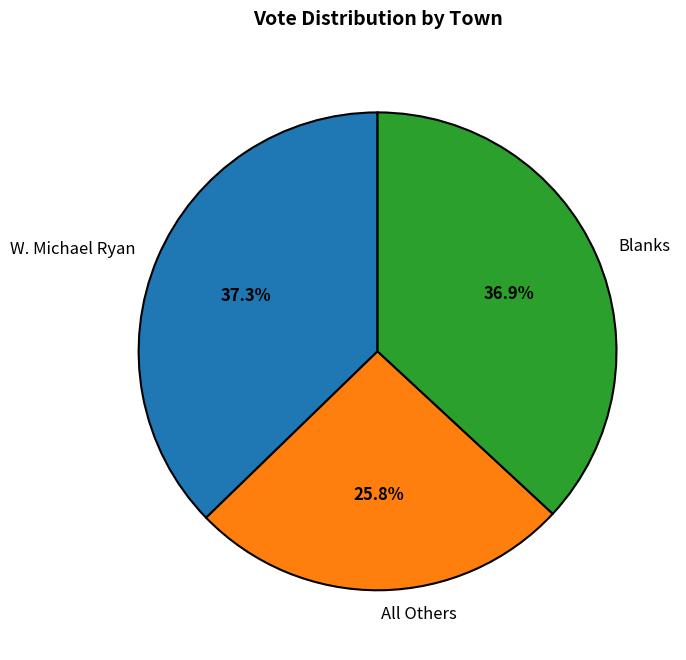

Does any single category account for the majority?

No